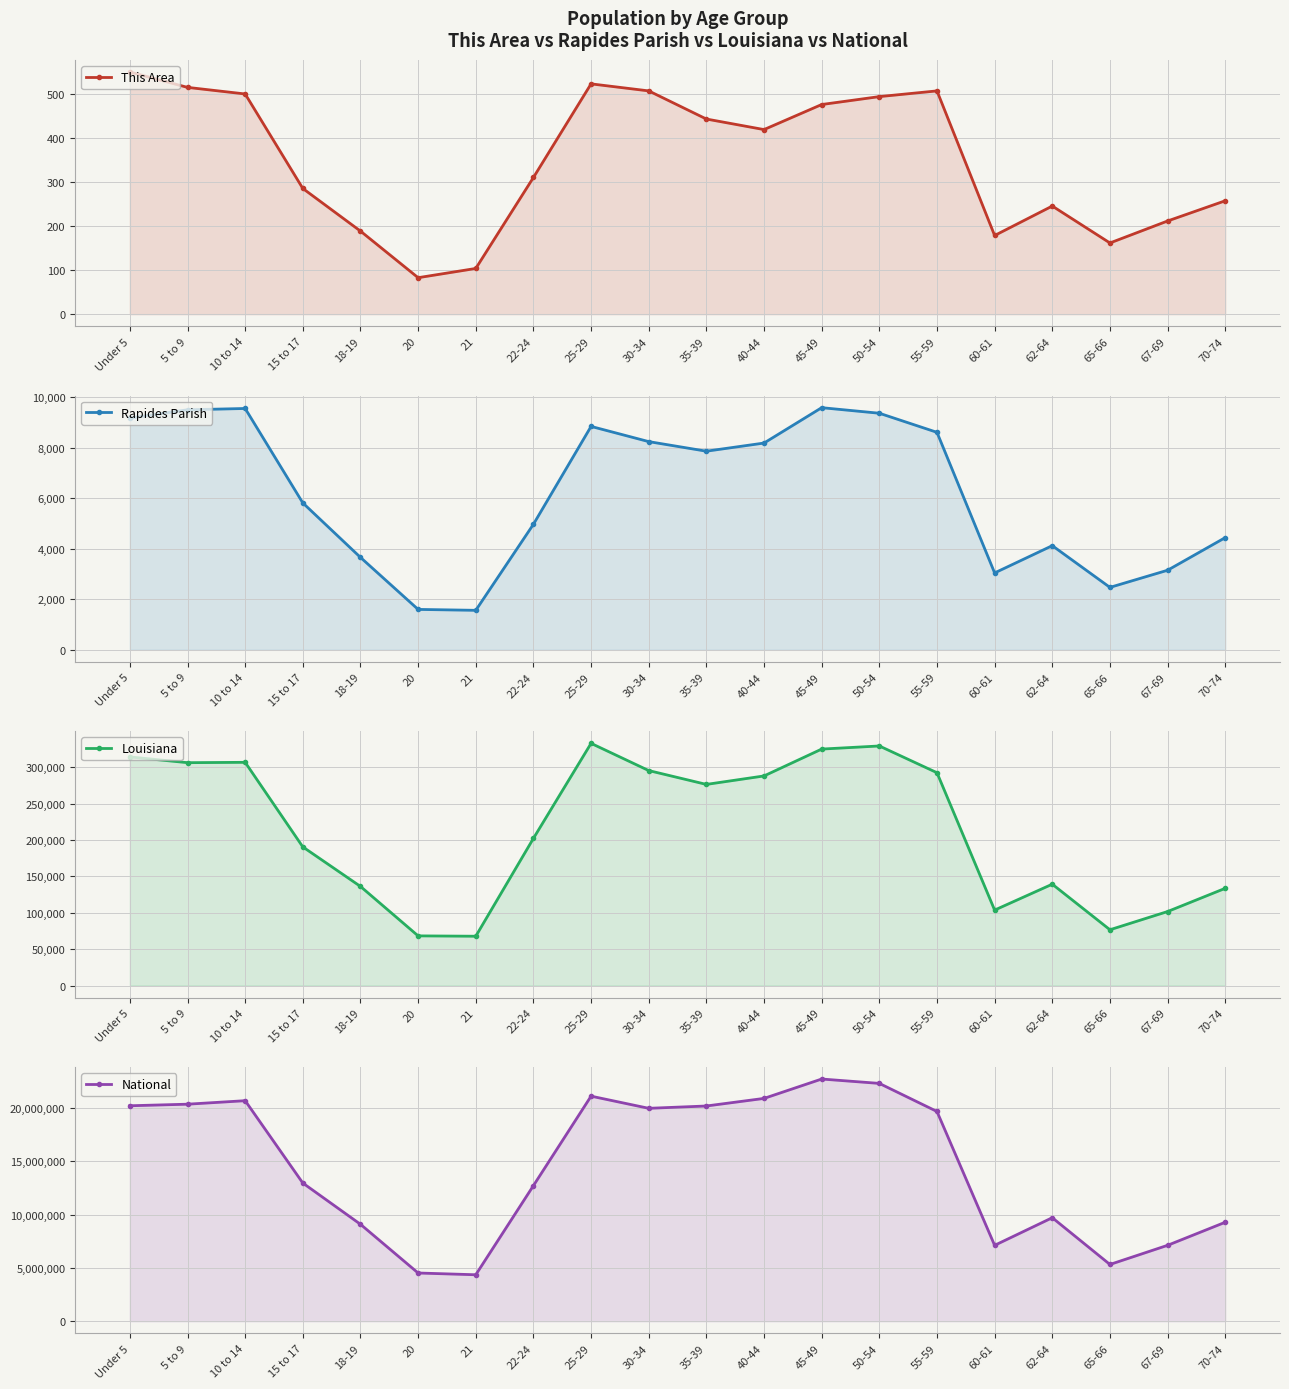

True or false: This Area and National intersect in this chart.

False